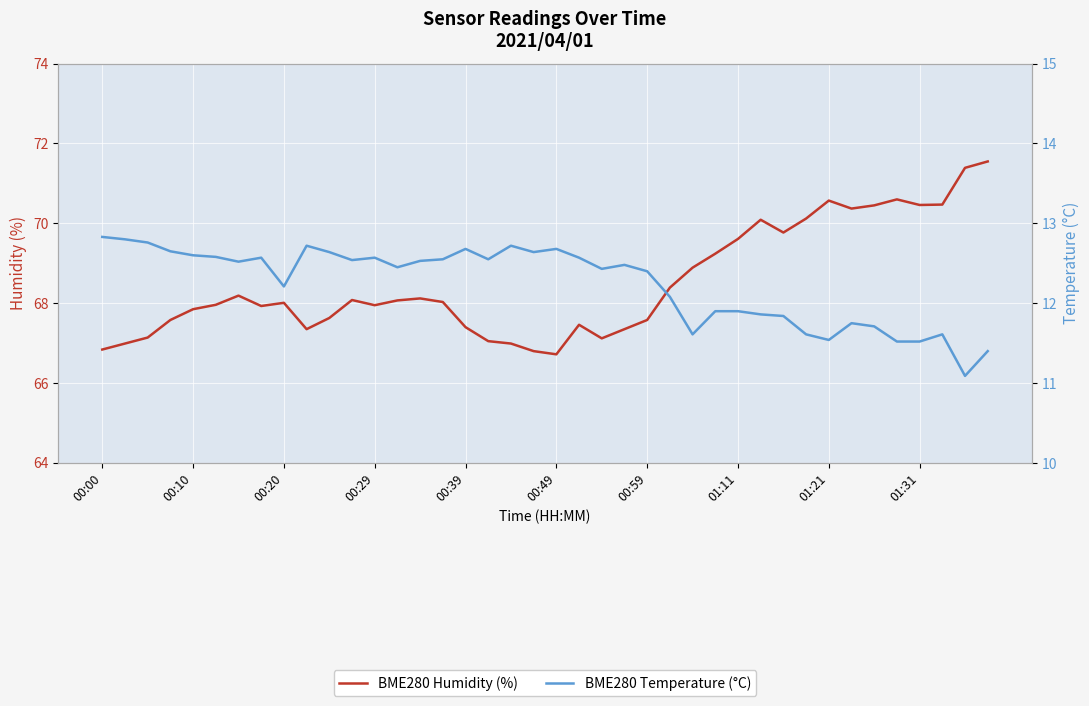

True or false: BME280 Temperature (°C) has more than 1 interior local peaks.

True